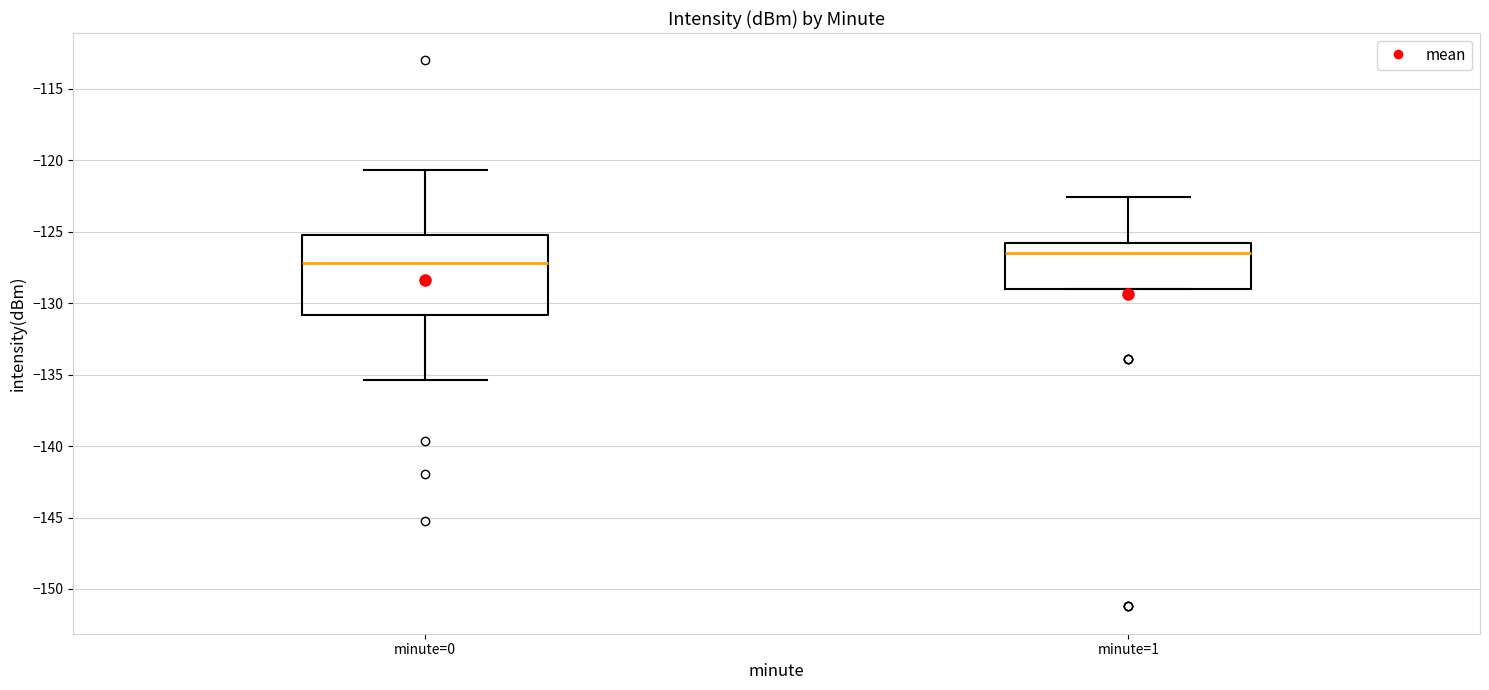

Which box is the tallest, from its lower edge to its upper edge?

minute=0